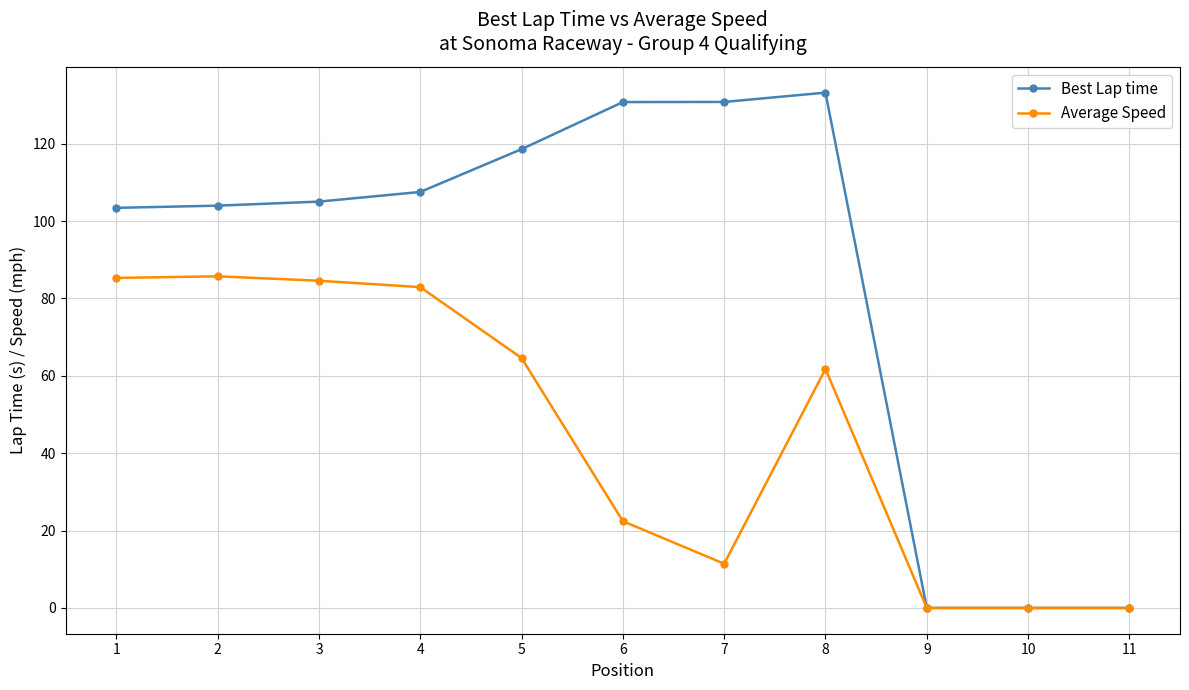

What is the average value of the Best Lap time series?

84.8